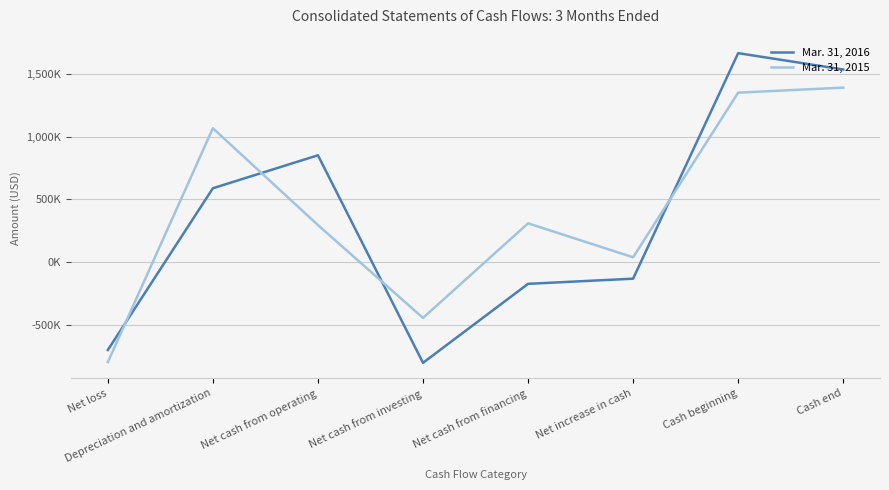

What is the difference between the Mar. 31, 2015 values at Net cash from financing and Net cash from operating?

14000